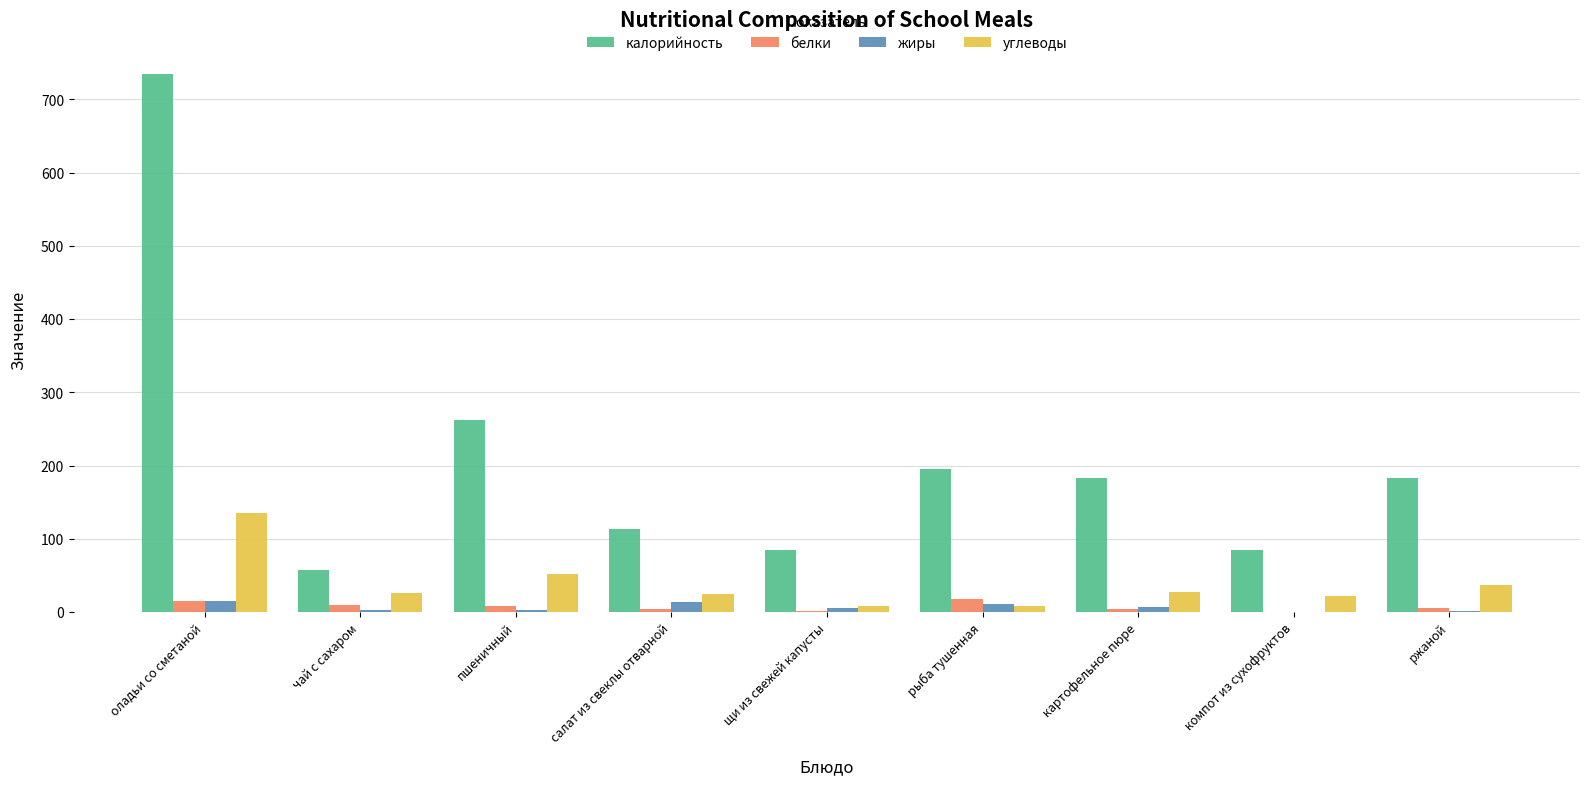

What is the maximum value for калорийность?

734.4